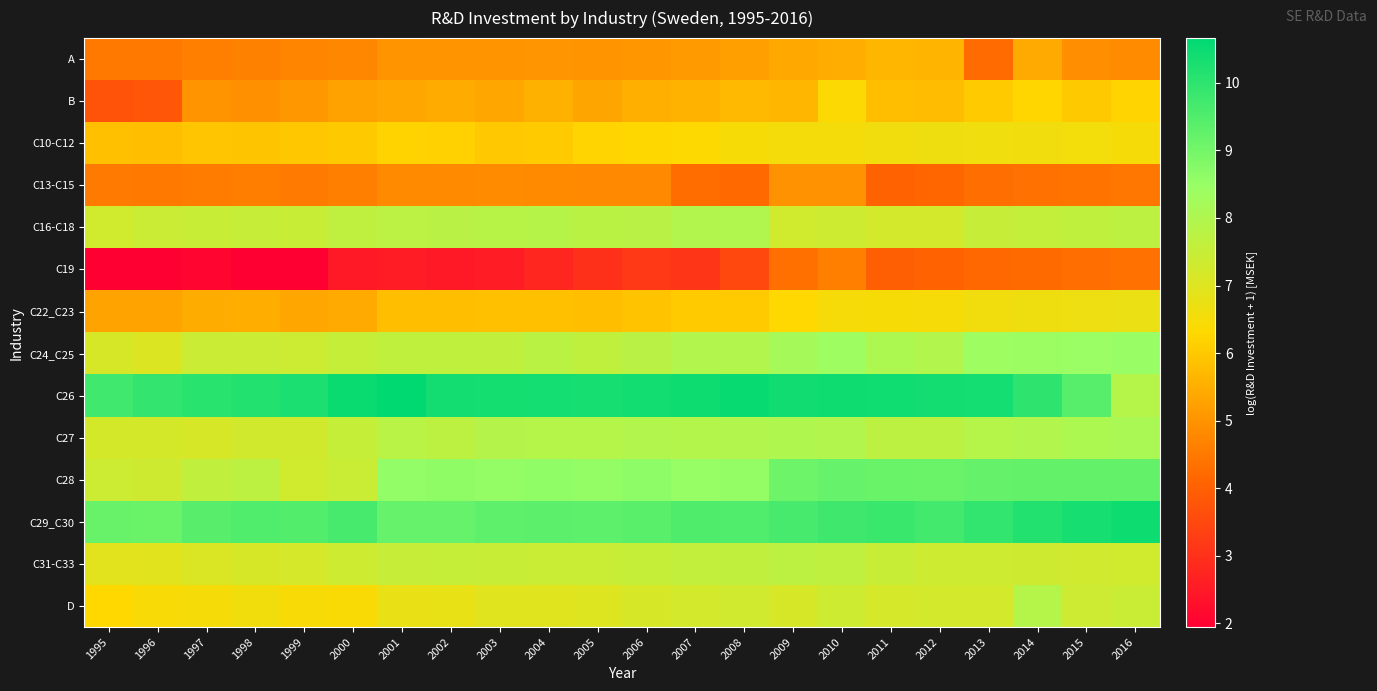

Between 2008 and 2016, which series saw the biggest shift?

C26